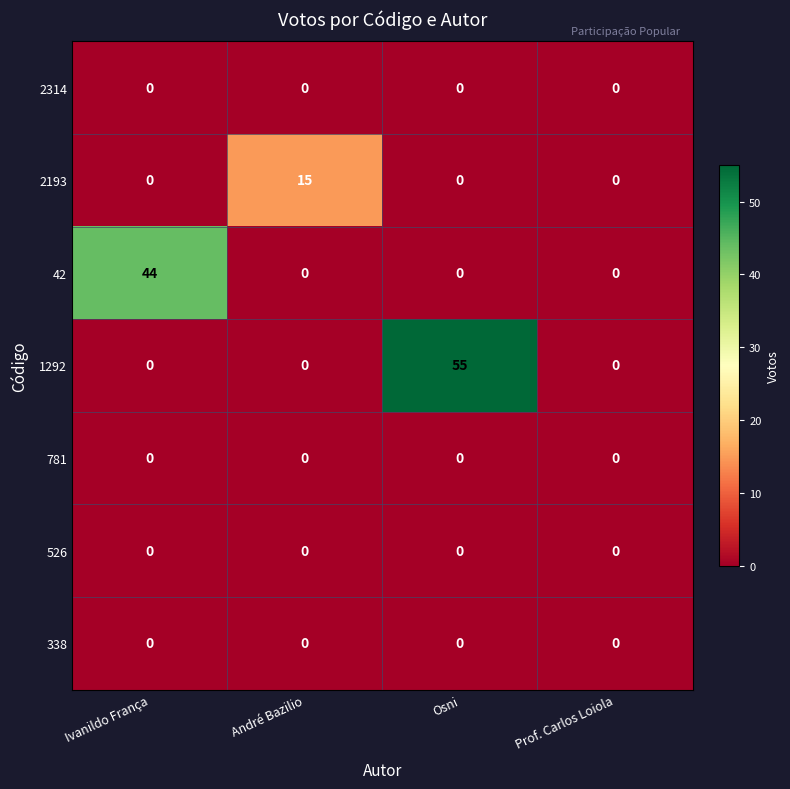

What is the sum of the 42 values at Ivanildo França and Prof. Carlos Loiola?

44